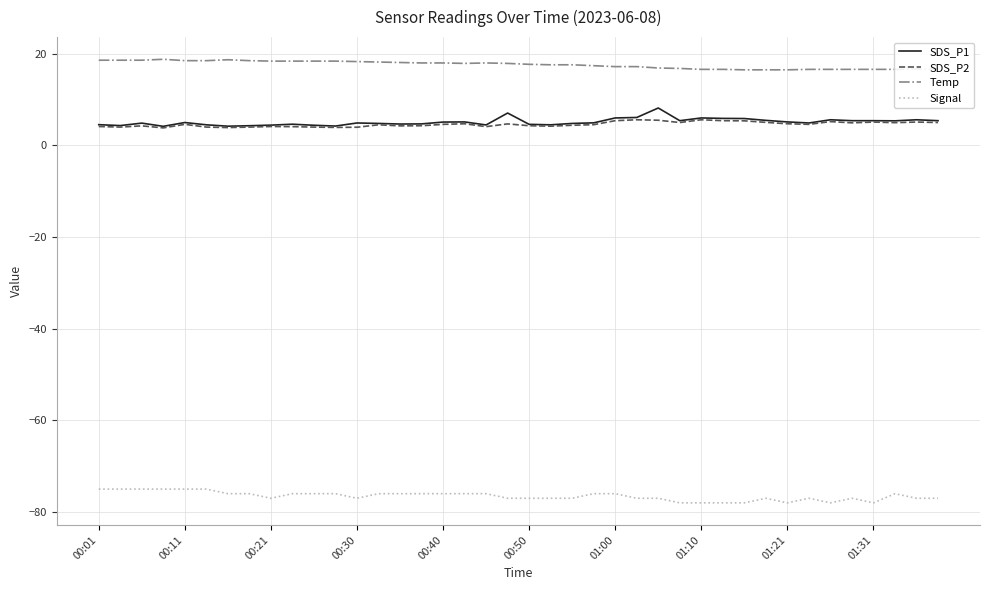

Which series has the largest total across all categories?

Temp